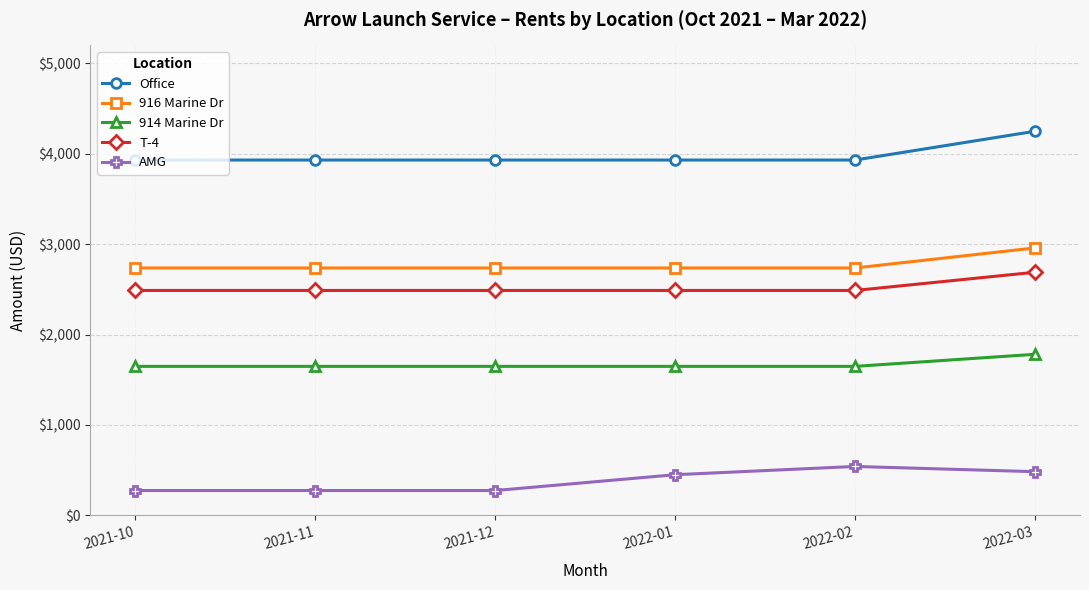

Reading right to left, extract all data points from this chart.

Office: 4250.0	3931.6	3931.6	3931.6	3931.6	3931.6
916 Marine Dr: 2959.2	2737.4	2737.4	2737.4	2737.4	2737.4
914 Marine Dr: 1782.2	1648.7	1648.7	1648.7	1648.7	1648.7
T-4: 2690.2	2488.6	2488.6	2488.6	2488.6	2488.6
AMG: 483.4	541.4	450.0	275.0	275.0	275.0